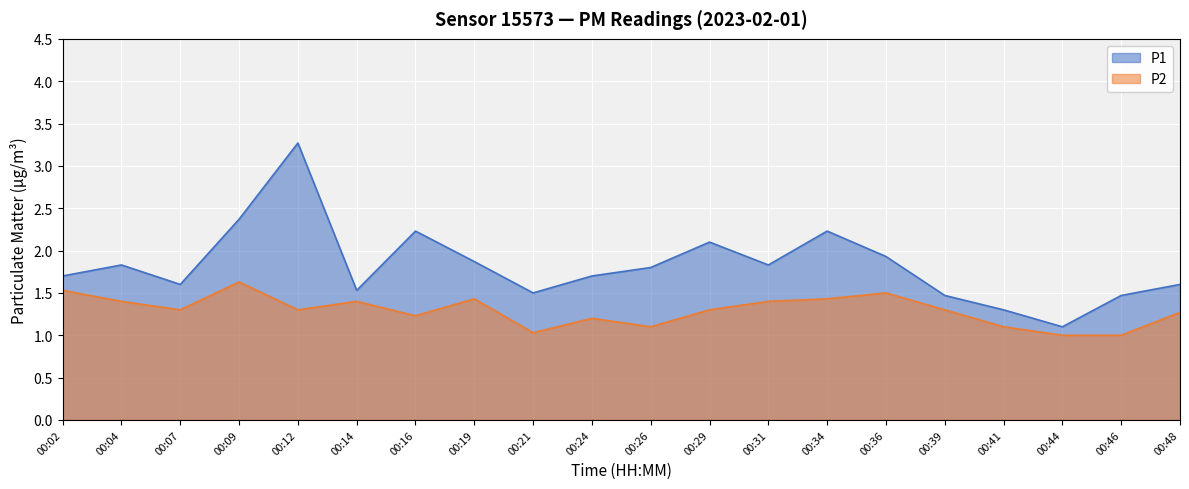

Rank the series by their maximum value, from lowest to highest.

P2, P1